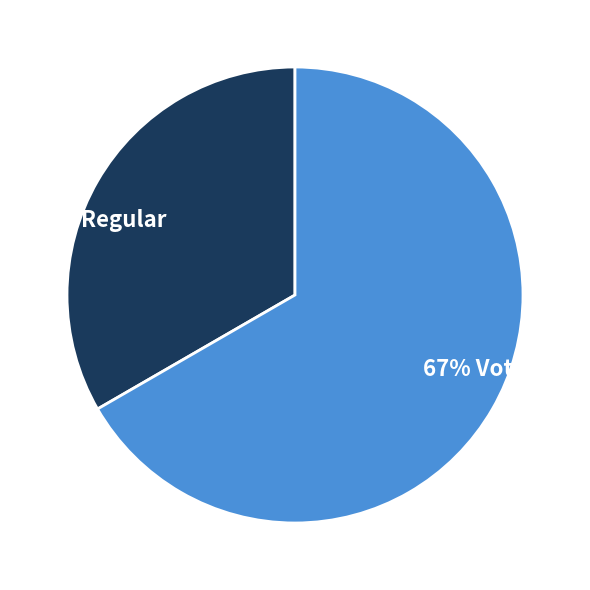

To the nearest percent, what is the average slice percentage?

50%